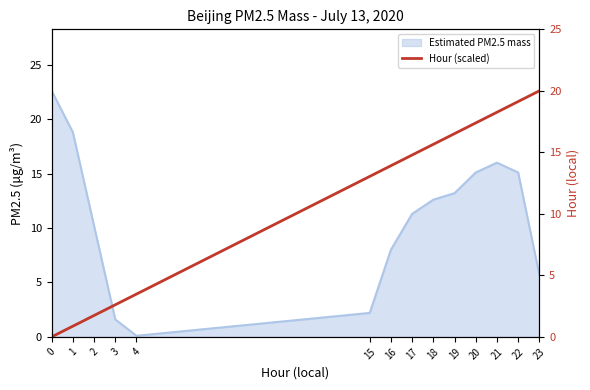

Is it true that the value at 1 is 0.9?

True